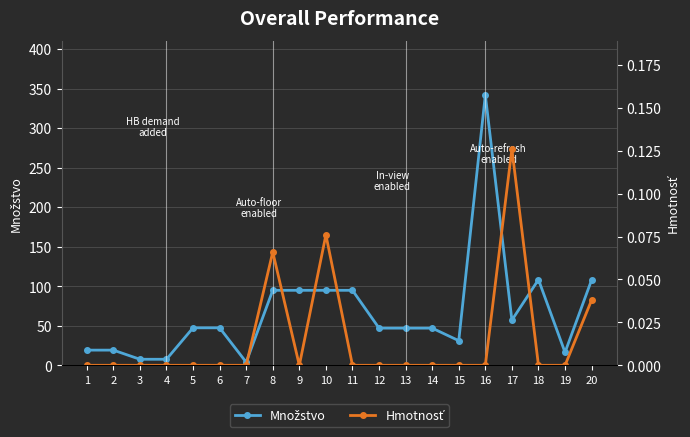

True or false: Hmotnosť and Množstvo cross at least once.

False